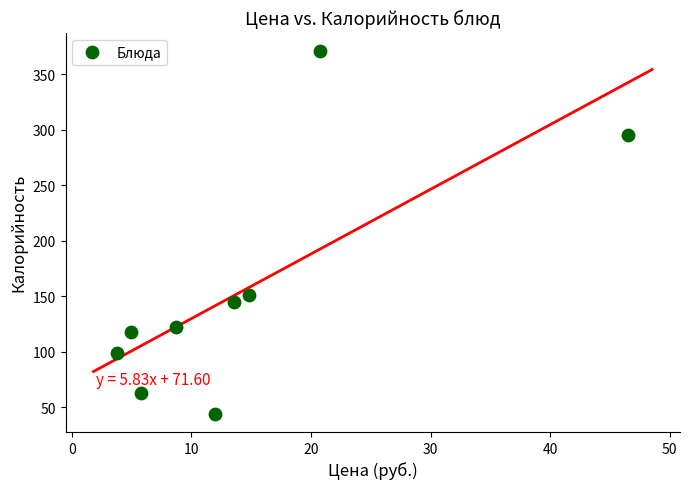

What Y value in the scatter plot is closest to 207?

151.4